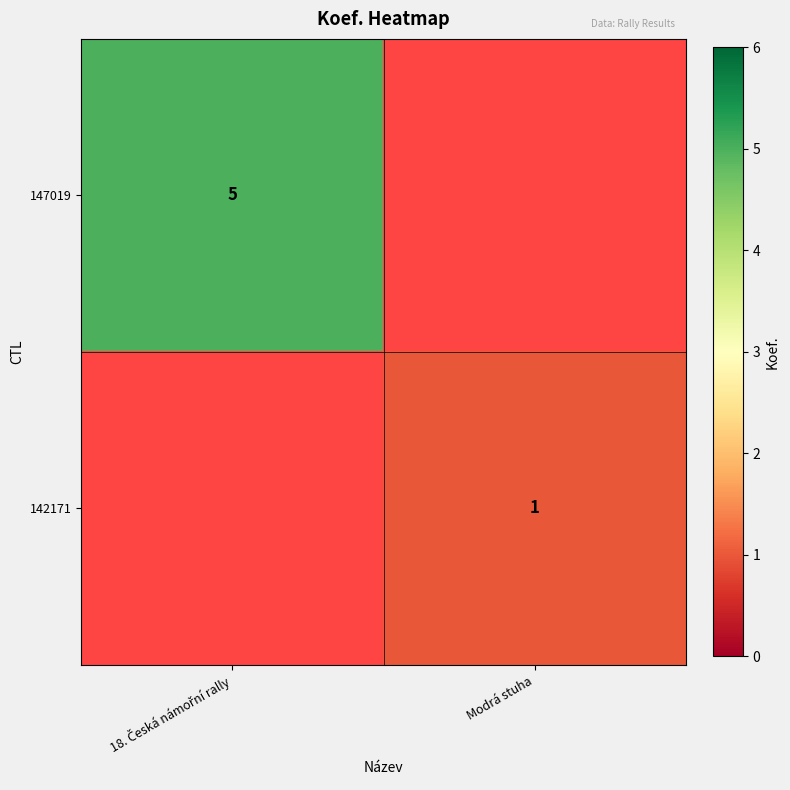

True or false: 142171 has a value of 0 at Modrá stuha.

False